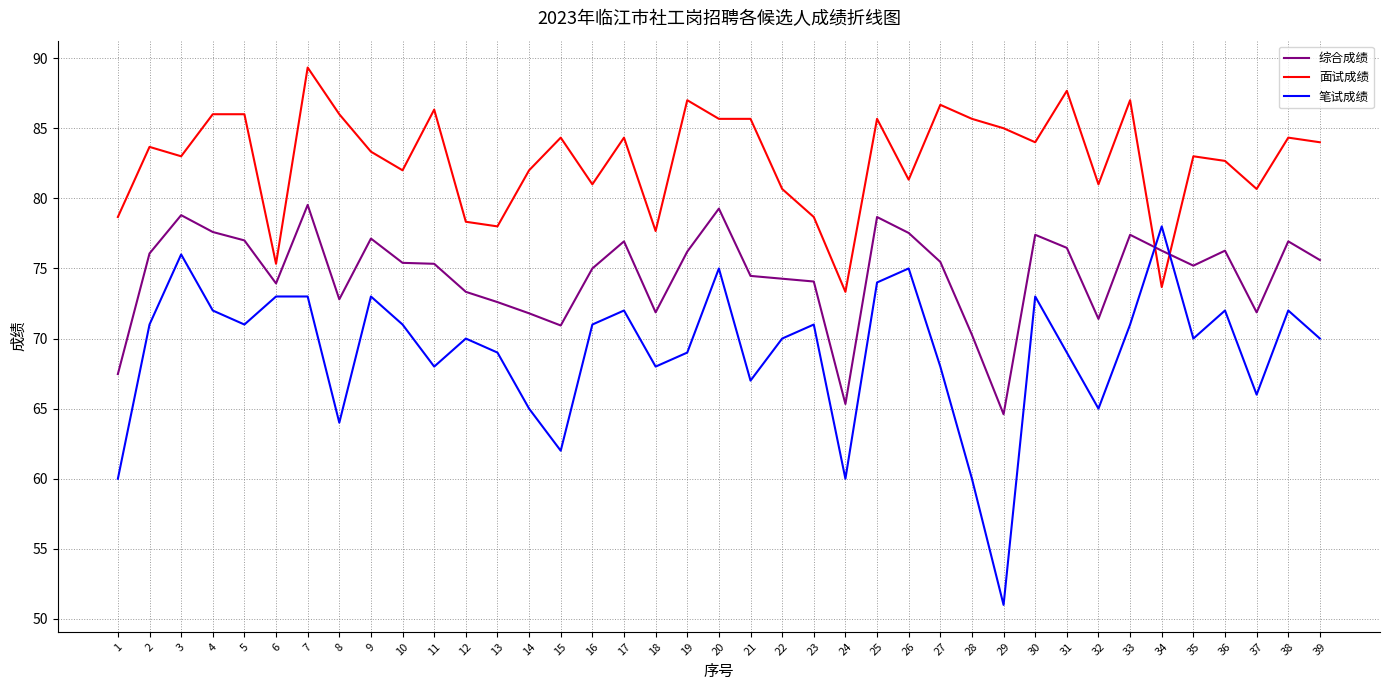

Read the 笔试成绩 value at 19.

69.0